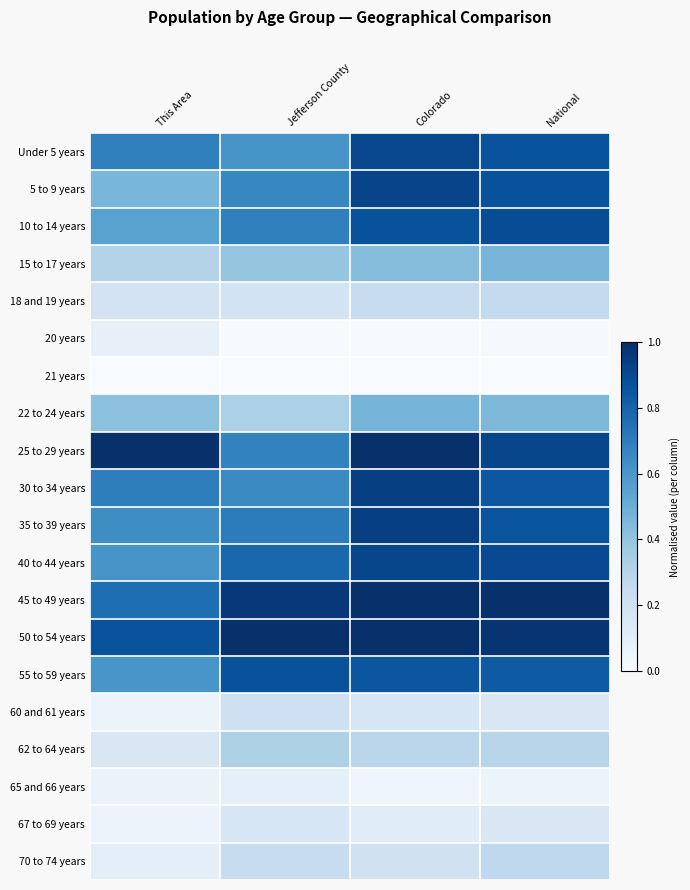

At how many categories does at least one series exceed 0?

4